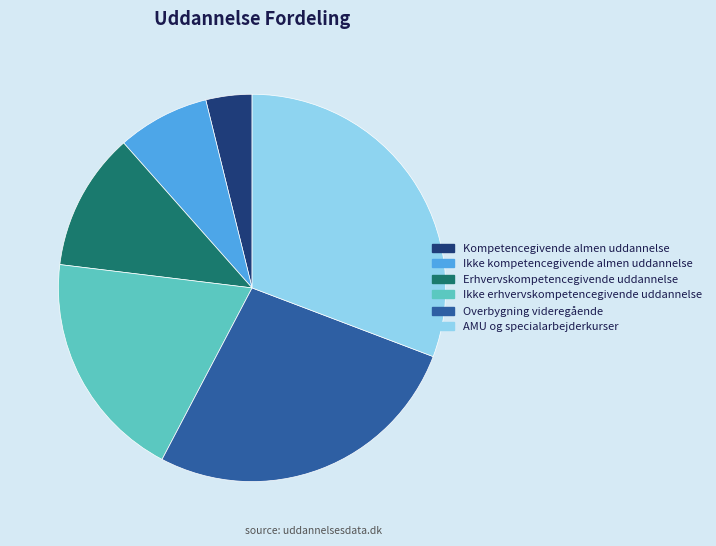

Is it true that Ikke erhvervskompetencegivende uddannelse is 19% of the pie?

True